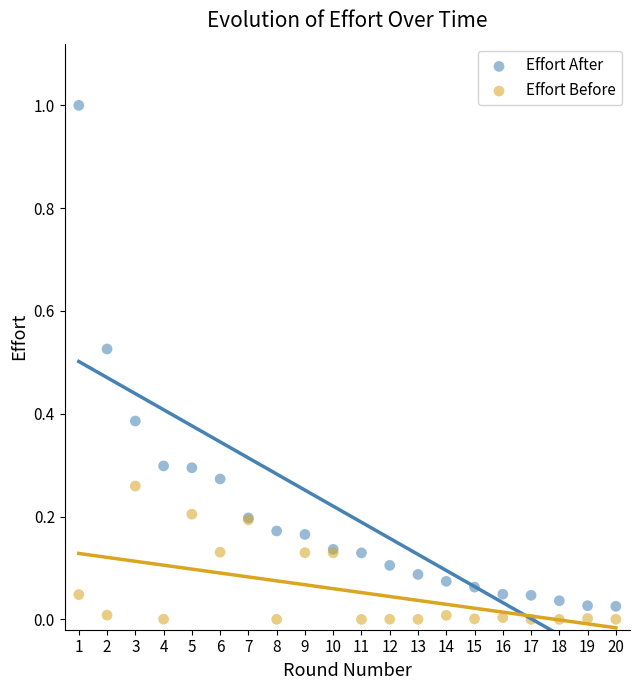

What is the X range (max minus min) for the scatter plot?

19.0